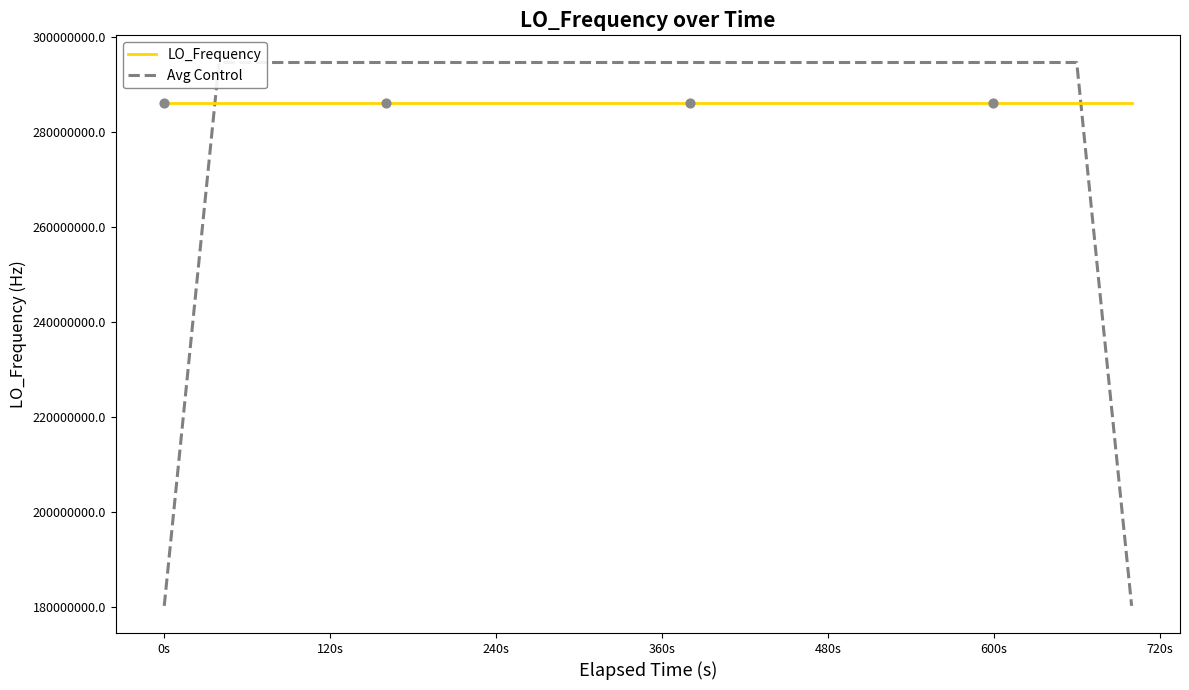

Which series has the widest spread of values?

Avg Control